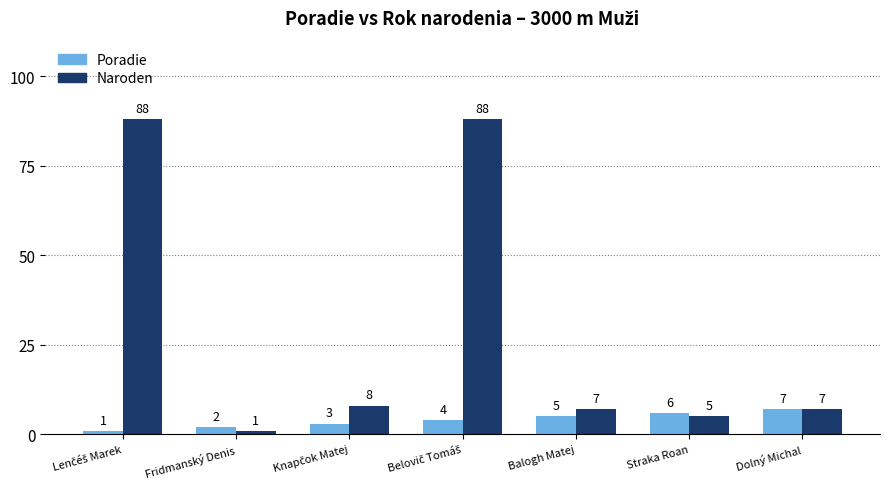

The Naroden series shows 1 at Fridmanský Denis. True or false?

True